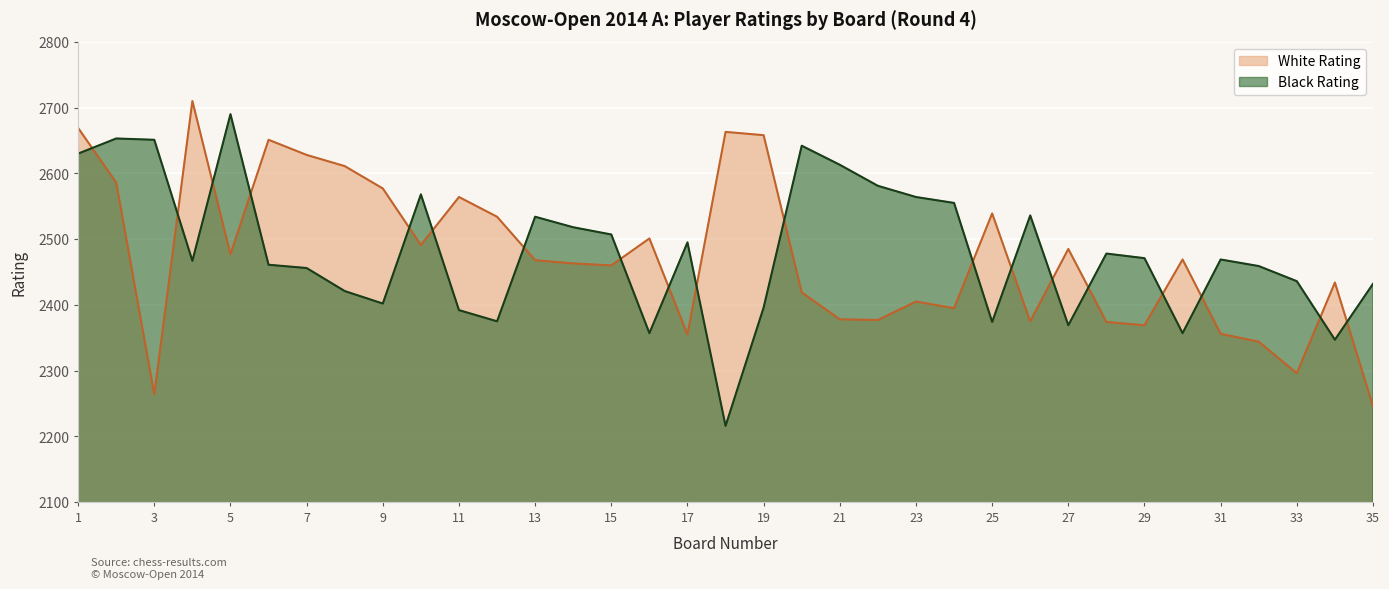

Read the White Rating value at 24.

2395